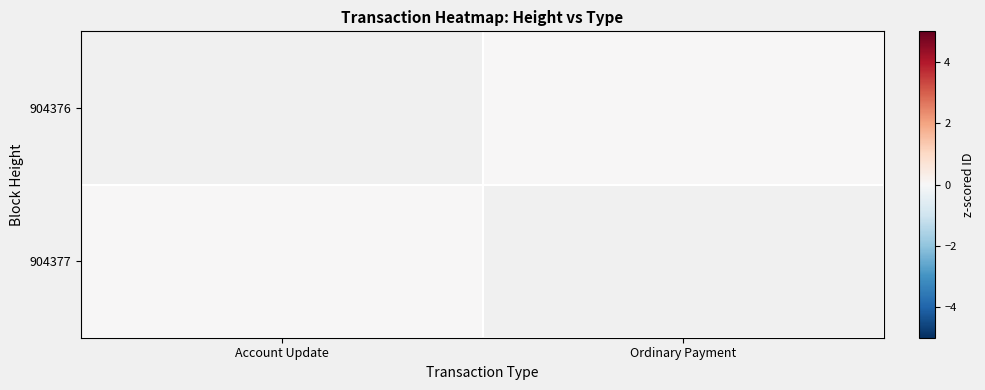

List the series in order of their peak value, highest first.

904376, 904377